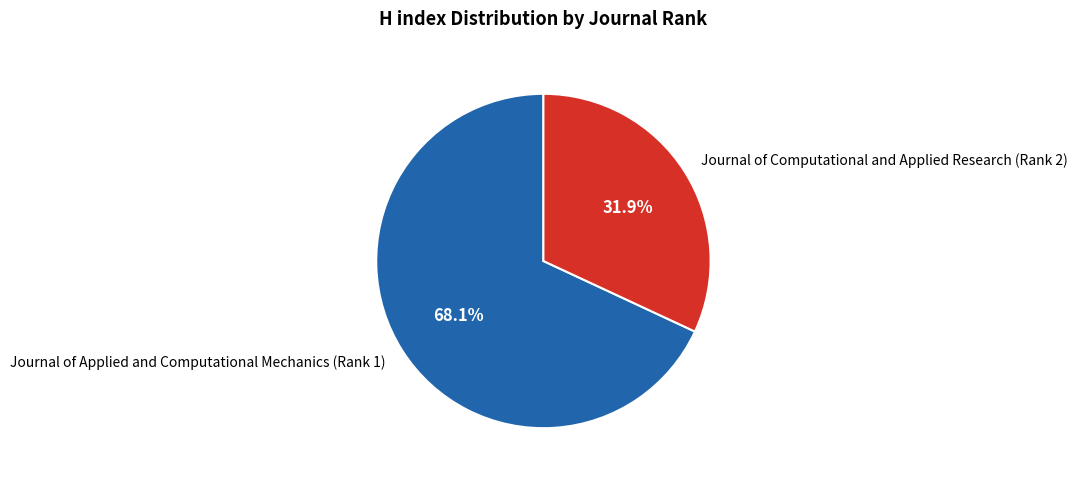

Is there a majority slice in this chart?

Yes